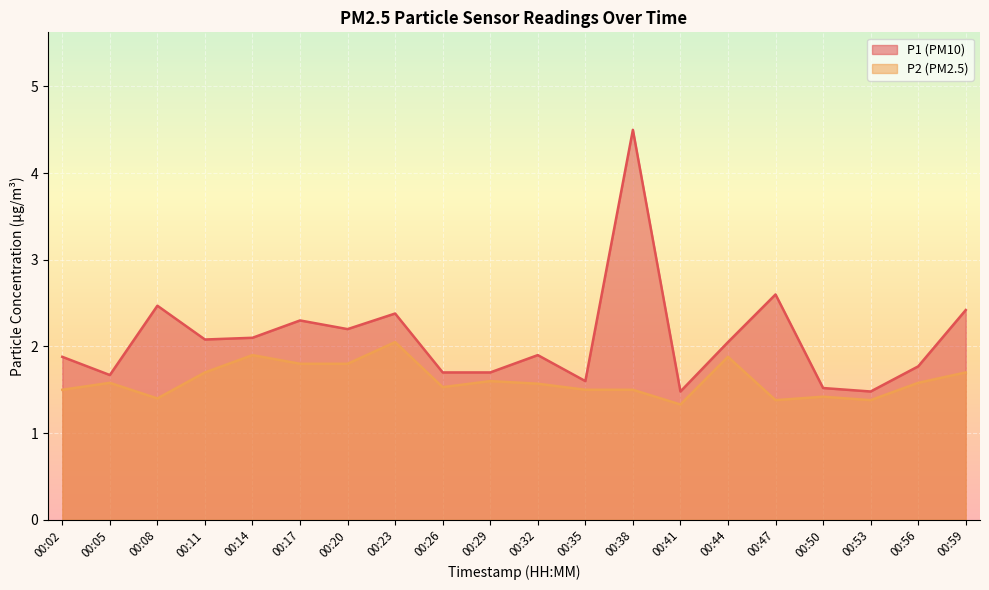

What is the difference between the maximum and second lowest values in the P1 series?

3.0